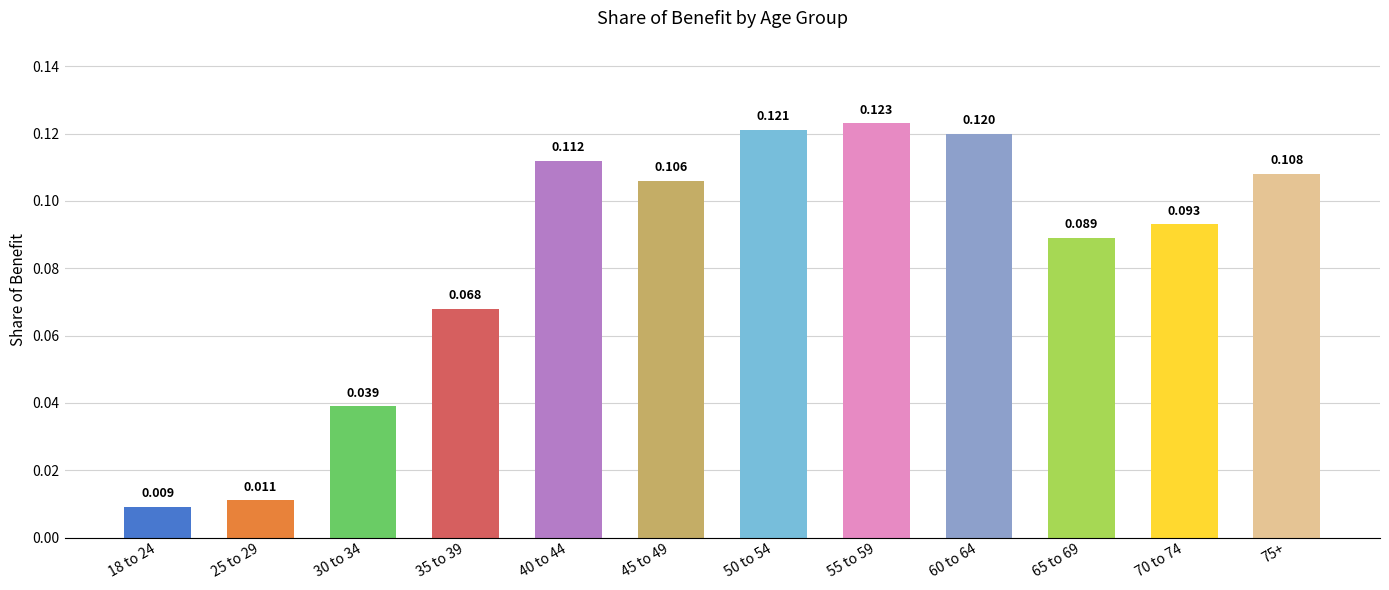

What is the greatest value displayed?

0.1